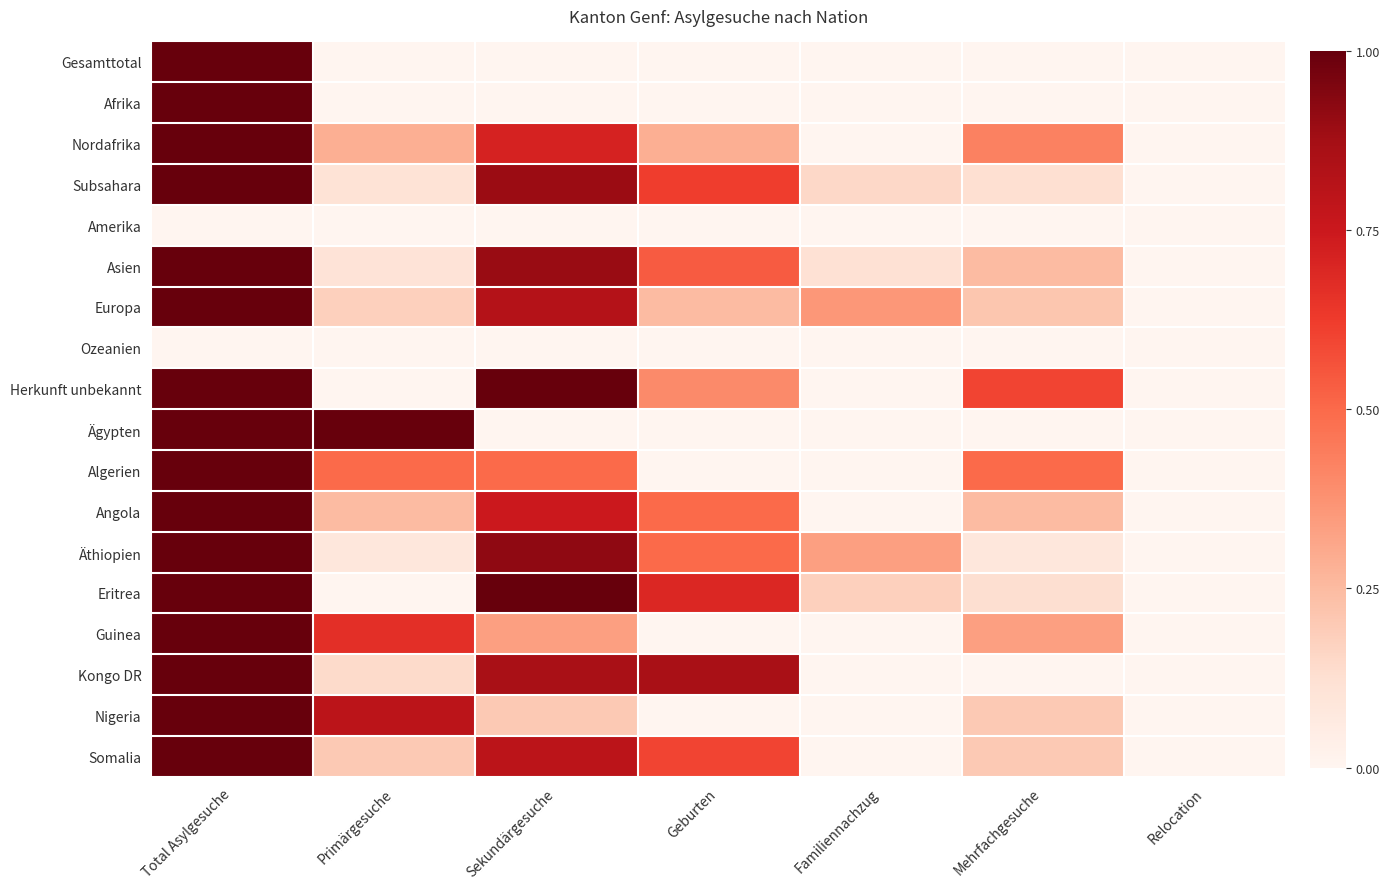

Reading left to right, extract all data points from this chart.

Gesamttotal: Total Asylgesuche=1.0	Primärgesuche=0.0	Sekundärgesuche=0.0	Geburten=0.0	Familiennachzug=0.0	Mehrfachgesuche=0.0	Relocation=0.0
Afrika: Total Asylgesuche=1.0	Primärgesuche=0.0	Sekundärgesuche=0.0	Geburten=0.0	Familiennachzug=0.0	Mehrfachgesuche=0.0	Relocation=0.0
Nordafrika: Total Asylgesuche=1.0	Primärgesuche=0.3	Sekundärgesuche=0.7	Geburten=0.3	Familiennachzug=0.0	Mehrfachgesuche=0.4	Relocation=0.0
Subsahara: Total Asylgesuche=1.0	Primärgesuche=0.1	Sekundärgesuche=0.9	Geburten=0.6	Familiennachzug=0.1	Mehrfachgesuche=0.1	Relocation=0.0
Amerika: Total Asylgesuche=0.0	Primärgesuche=0.0	Sekundärgesuche=0.0	Geburten=0.0	Familiennachzug=0.0	Mehrfachgesuche=0.0	Relocation=0.0
Asien: Total Asylgesuche=1.0	Primärgesuche=0.1	Sekundärgesuche=0.9	Geburten=0.5	Familiennachzug=0.1	Mehrfachgesuche=0.2	Relocation=0.0
Europa: Total Asylgesuche=1.0	Primärgesuche=0.2	Sekundärgesuche=0.8	Geburten=0.2	Familiennachzug=0.4	Mehrfachgesuche=0.2	Relocation=0.0
Ozeanien: Total Asylgesuche=0.0	Primärgesuche=0.0	Sekundärgesuche=0.0	Geburten=0.0	Familiennachzug=0.0	Mehrfachgesuche=0.0	Relocation=0.0
Herkunft unbekannt: Total Asylgesuche=1.0	Primärgesuche=0.0	Sekundärgesuche=1.0	Geburten=0.4	Familiennachzug=0.0	Mehrfachgesuche=0.6	Relocation=0.0
Ägypten: Total Asylgesuche=1.0	Primärgesuche=1.0	Sekundärgesuche=0.0	Geburten=0.0	Familiennachzug=0.0	Mehrfachgesuche=0.0	Relocation=0.0
Algerien: Total Asylgesuche=1.0	Primärgesuche=0.5	Sekundärgesuche=0.5	Geburten=0.0	Familiennachzug=0.0	Mehrfachgesuche=0.5	Relocation=0.0
Angola: Total Asylgesuche=1.0	Primärgesuche=0.2	Sekundärgesuche=0.7	Geburten=0.5	Familiennachzug=0.0	Mehrfachgesuche=0.2	Relocation=0.0
Äthiopien: Total Asylgesuche=1.0	Primärgesuche=0.1	Sekundärgesuche=0.9	Geburten=0.5	Familiennachzug=0.3	Mehrfachgesuche=0.1	Relocation=0.0
Eritrea: Total Asylgesuche=1.0	Primärgesuche=0.0	Sekundärgesuche=1.0	Geburten=0.7	Familiennachzug=0.2	Mehrfachgesuche=0.1	Relocation=0.0
Guinea: Total Asylgesuche=1.0	Primärgesuche=0.7	Sekundärgesuche=0.3	Geburten=0.0	Familiennachzug=0.0	Mehrfachgesuche=0.3	Relocation=0.0
Kongo DR: Total Asylgesuche=1.0	Primärgesuche=0.1	Sekundärgesuche=0.9	Geburten=0.9	Familiennachzug=0.0	Mehrfachgesuche=0.0	Relocation=0.0
Nigeria: Total Asylgesuche=1.0	Primärgesuche=0.8	Sekundärgesuche=0.2	Geburten=0.0	Familiennachzug=0.0	Mehrfachgesuche=0.2	Relocation=0.0
Somalia: Total Asylgesuche=1.0	Primärgesuche=0.2	Sekundärgesuche=0.8	Geburten=0.6	Familiennachzug=0.0	Mehrfachgesuche=0.2	Relocation=0.0